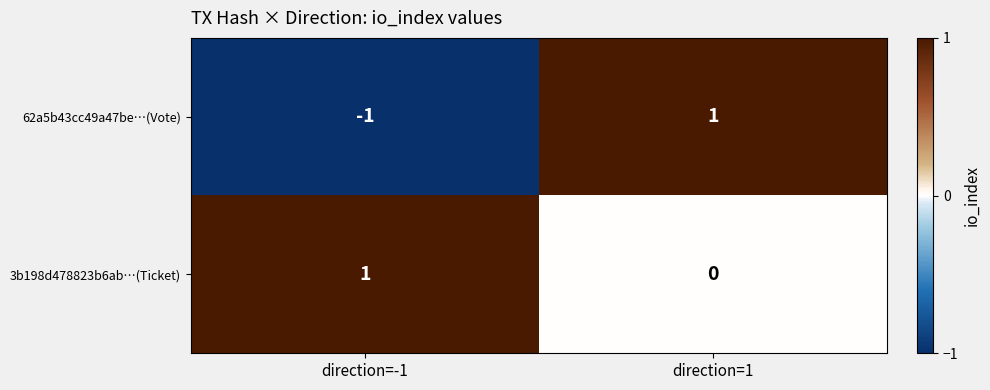

Which category has the lowest value in the 3b198d478823b6ab…(Ticket) series?

direction=1